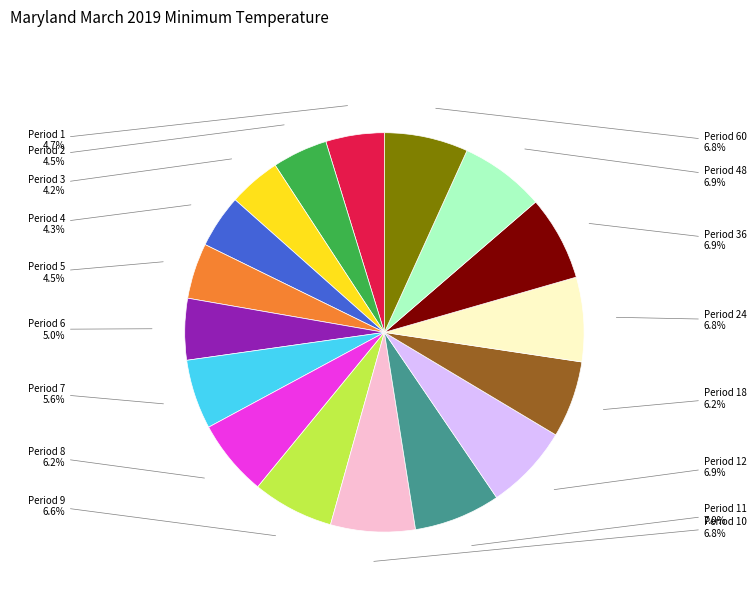

Which has a higher value, Period 1 or Period 24?

Period 24